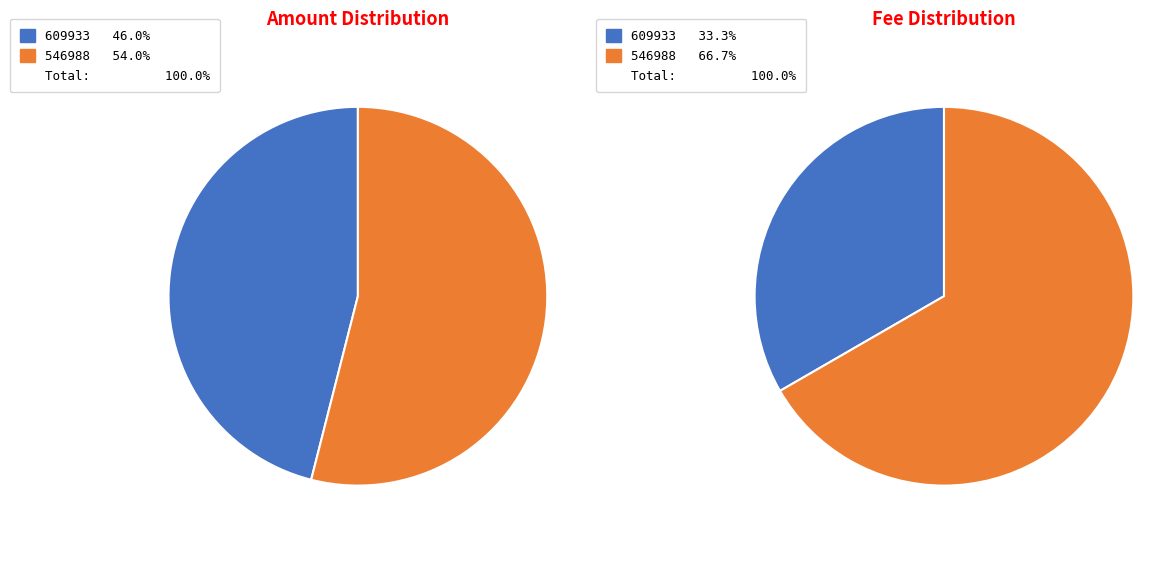

Which slice is the largest?

546988